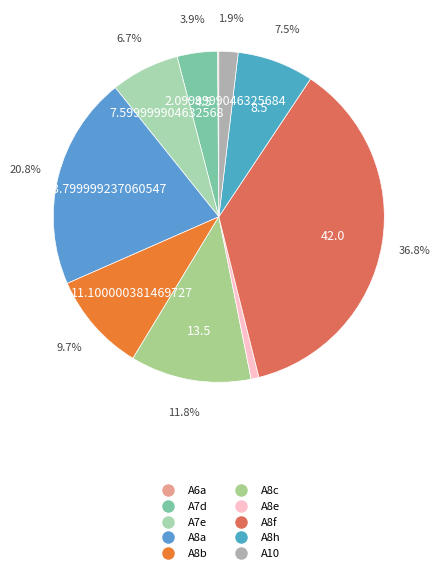

To the nearest percent, what is the combined percentage of A8c and A8b?

22%